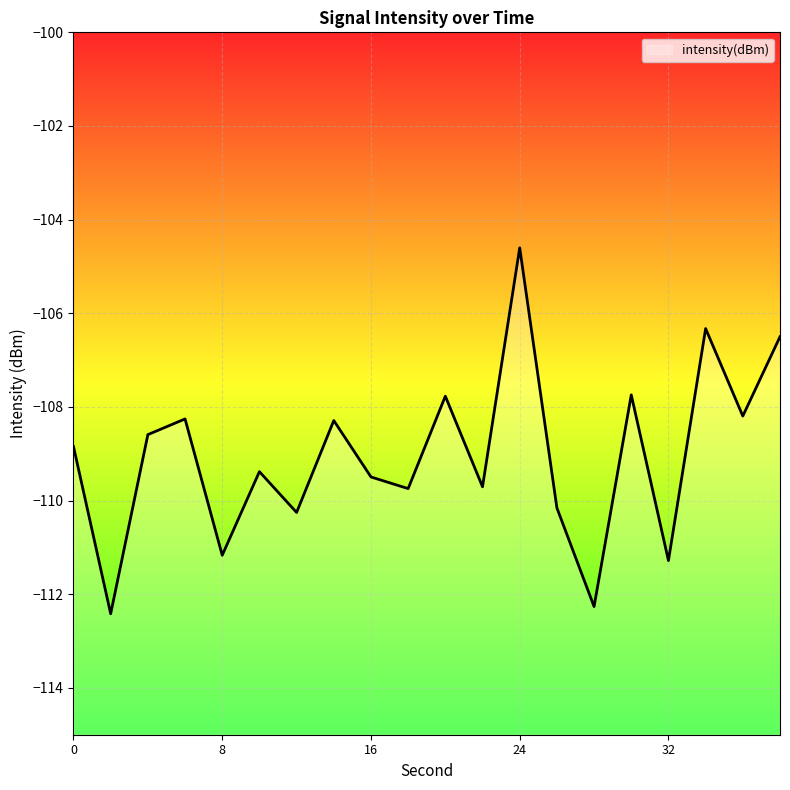

What is the greatest value displayed?

-104.6